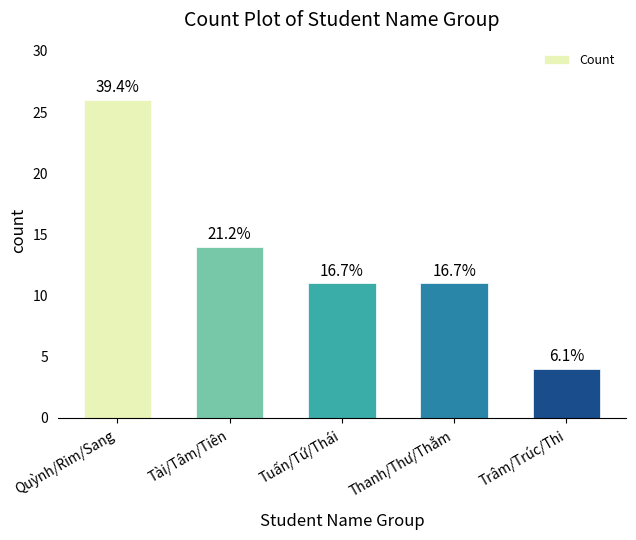

What is the average value?

13